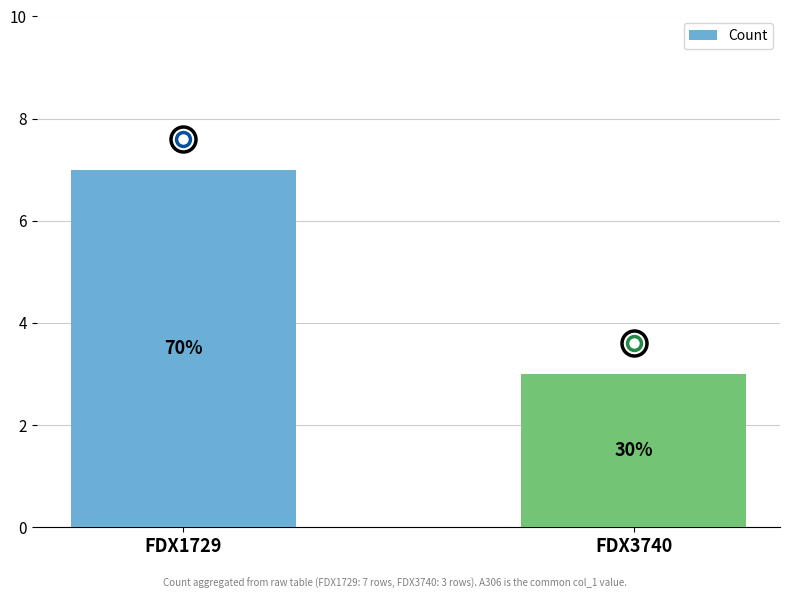

What is the difference between the maximum and minimum values?

4